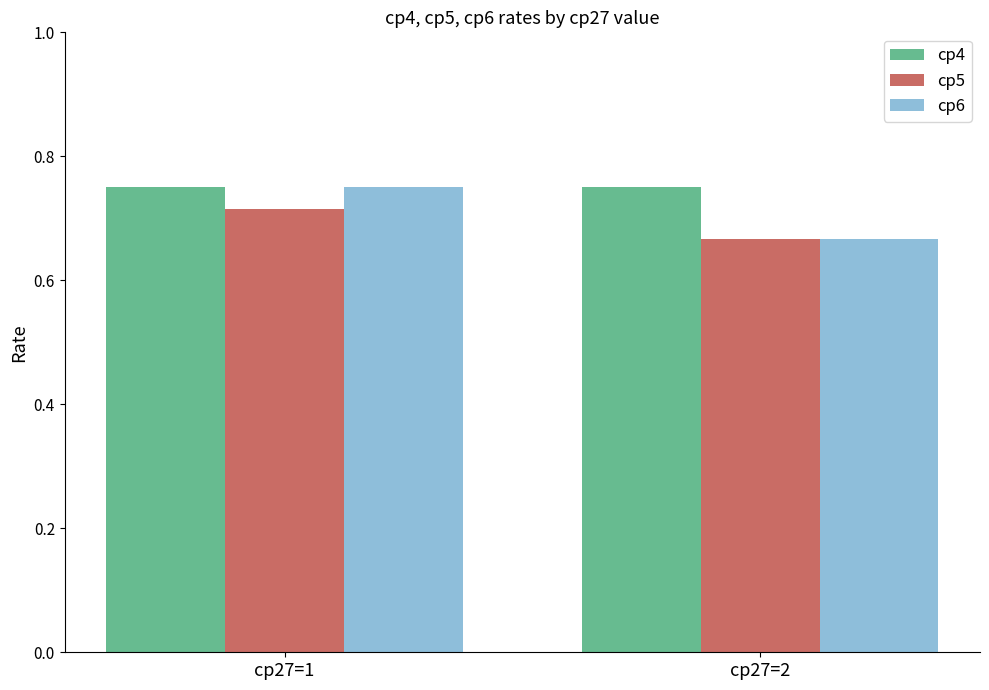

Is it true that cp6 equals 1.3 at cp27=1?

False